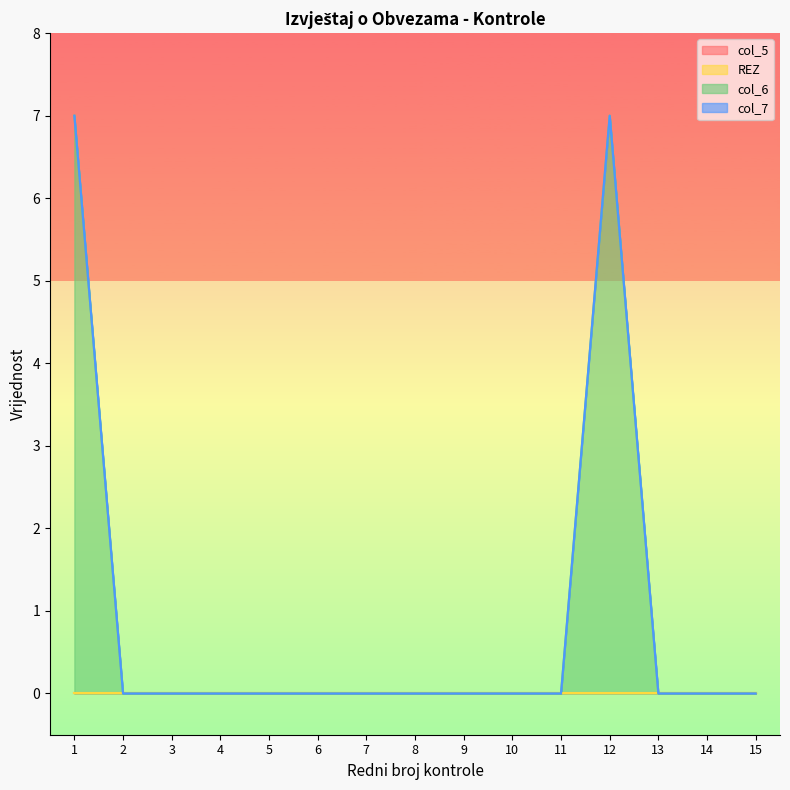

Which series has the largest total across all categories?

col_6